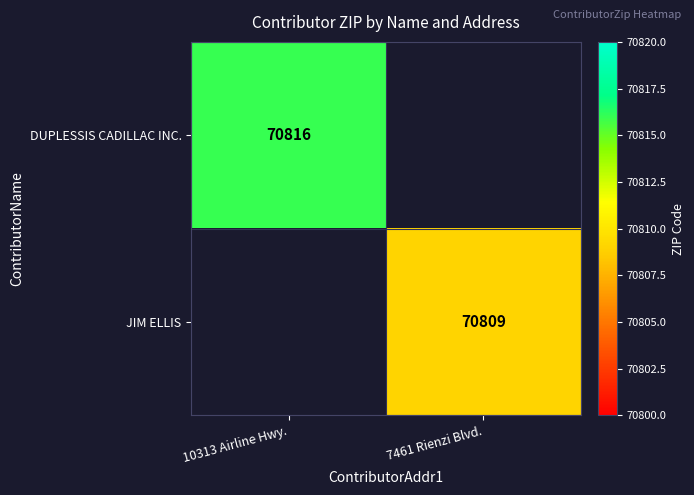

The JIM ELLIS series shows 70809 at 7461 Rienzi Blvd.. True or false?

True